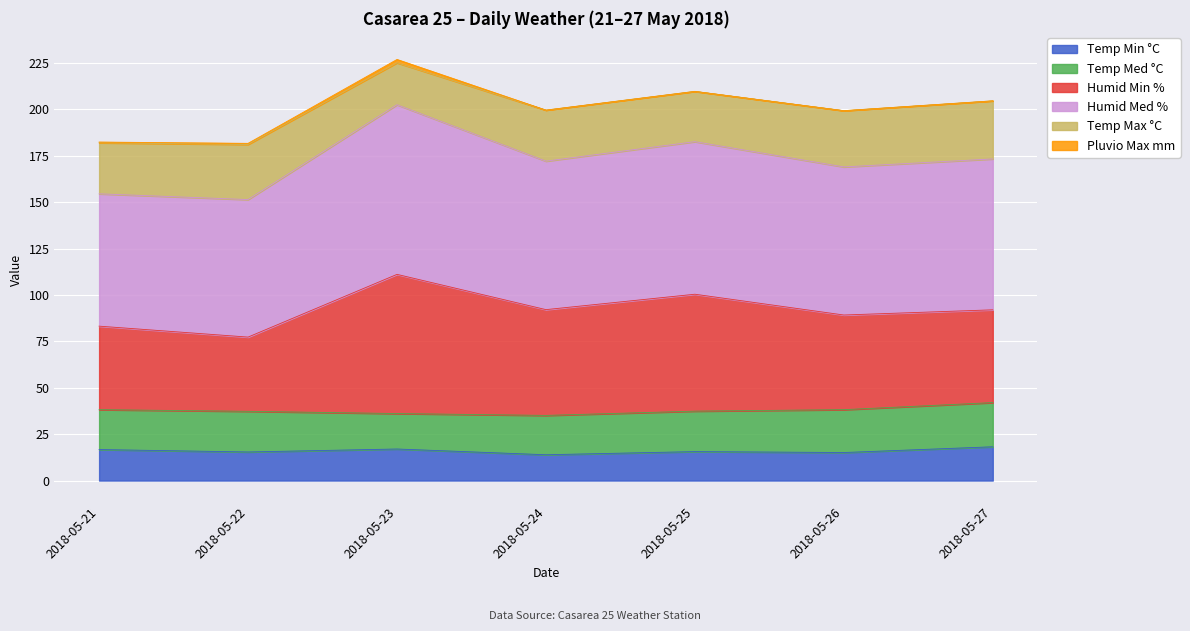

At which category is the sum across all series the highest?

2018-05-23